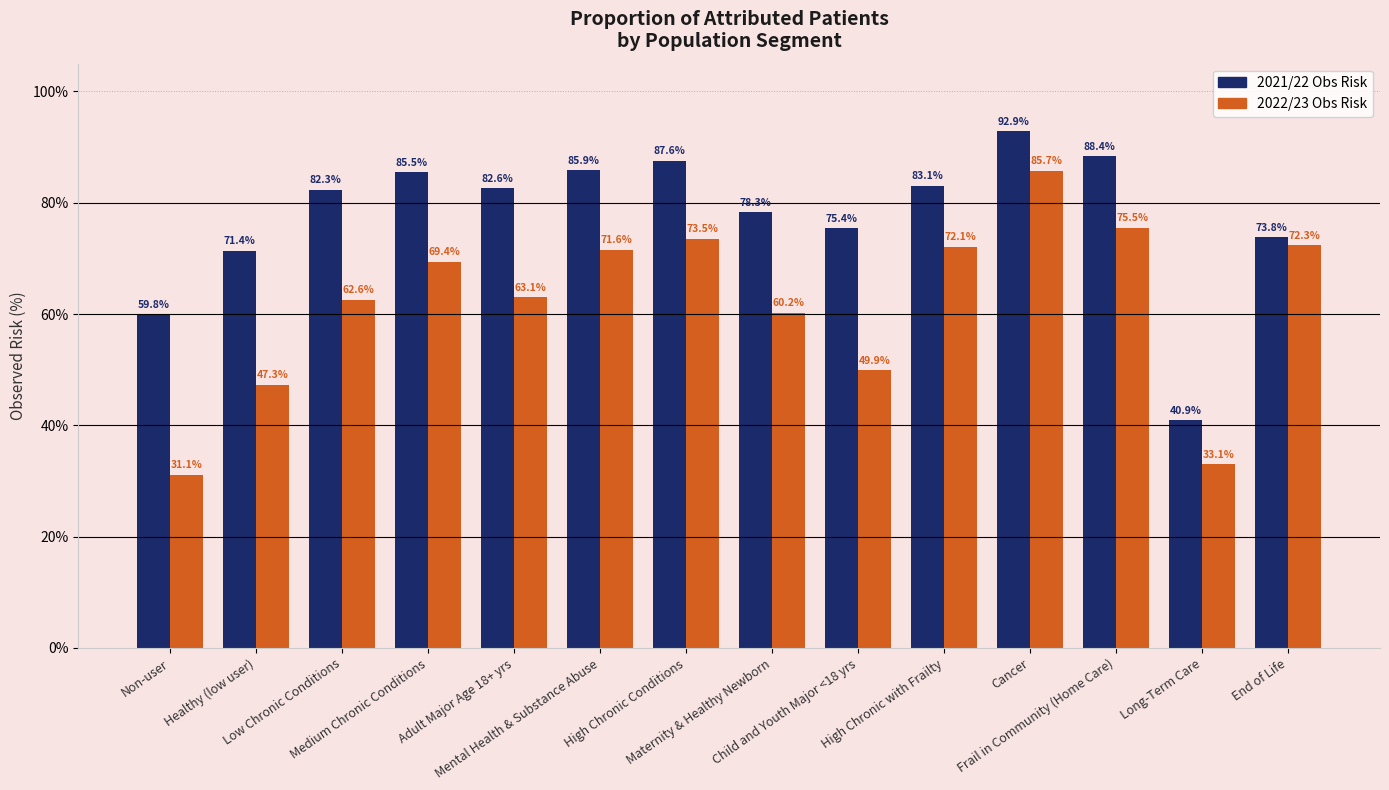

List the series in order of their peak value, highest first.

2021/22 Obs Risk, 2022/23 Obs Risk